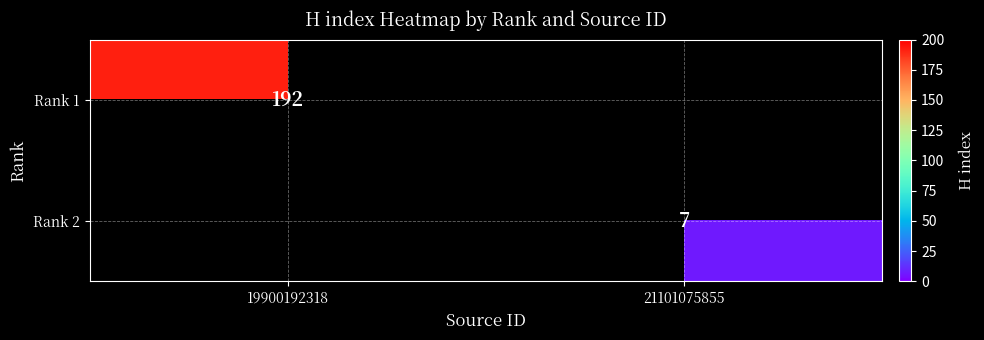

What is the total value across all series at 21101075855?

7